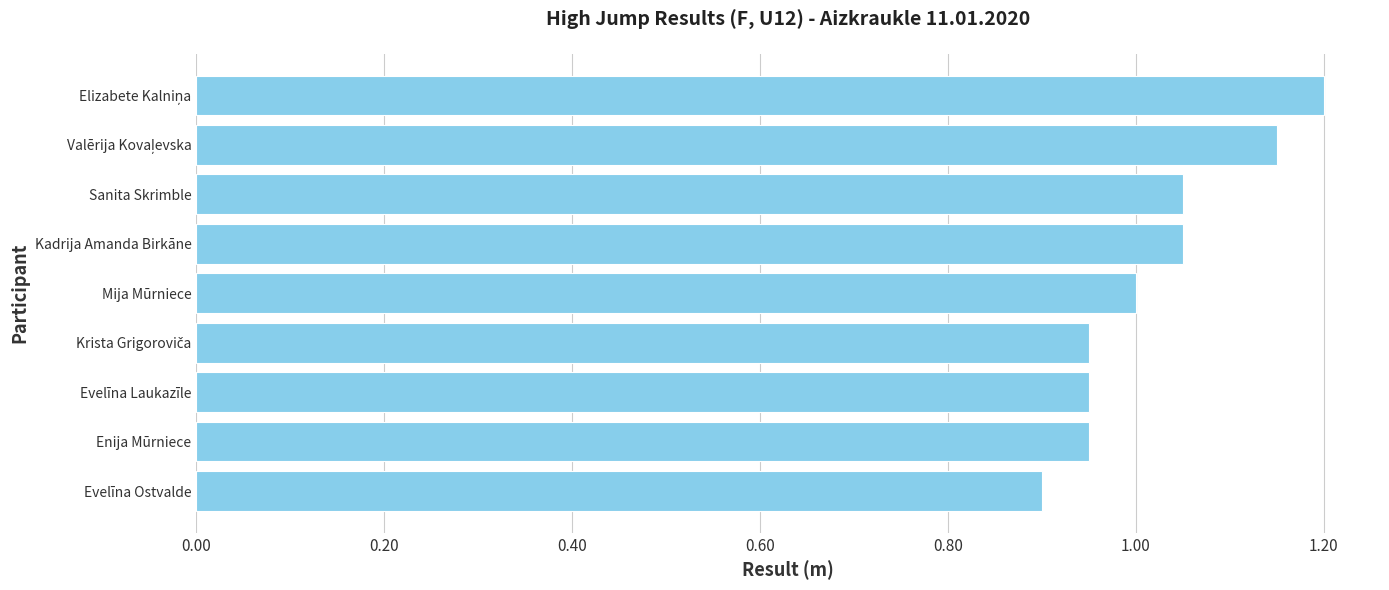

What is the label of the 3rd bar from the bottom?

Evelīna Laukazīle